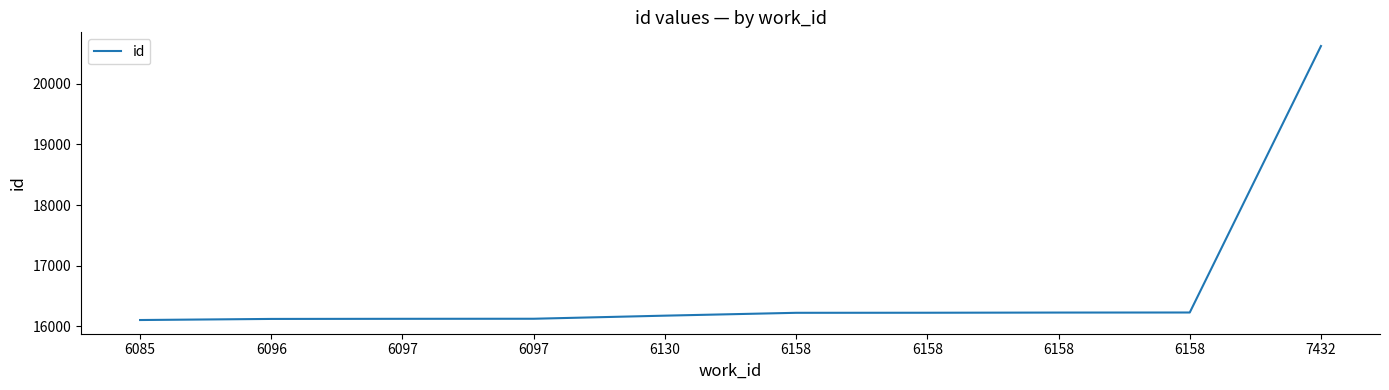

What is the sum of the values at 6097 and 6158?

32354